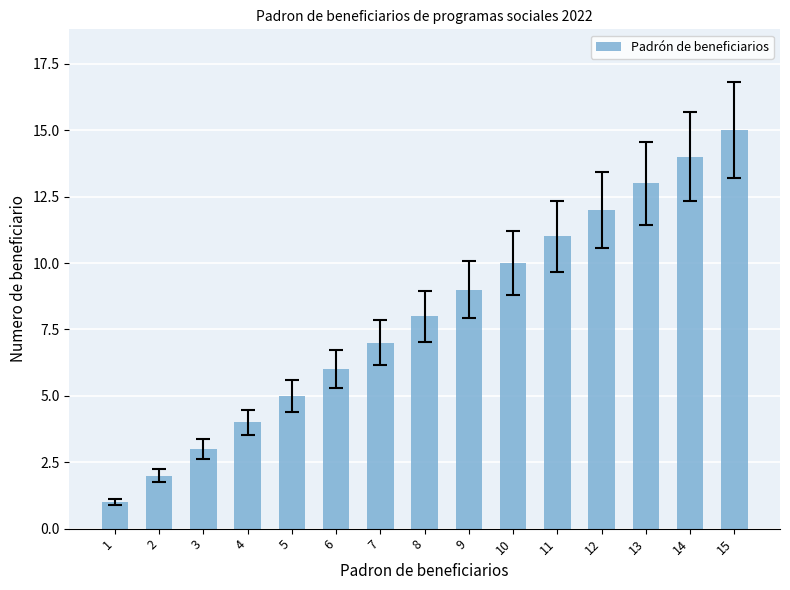

Which label corresponds to the smallest value in the chart?

1